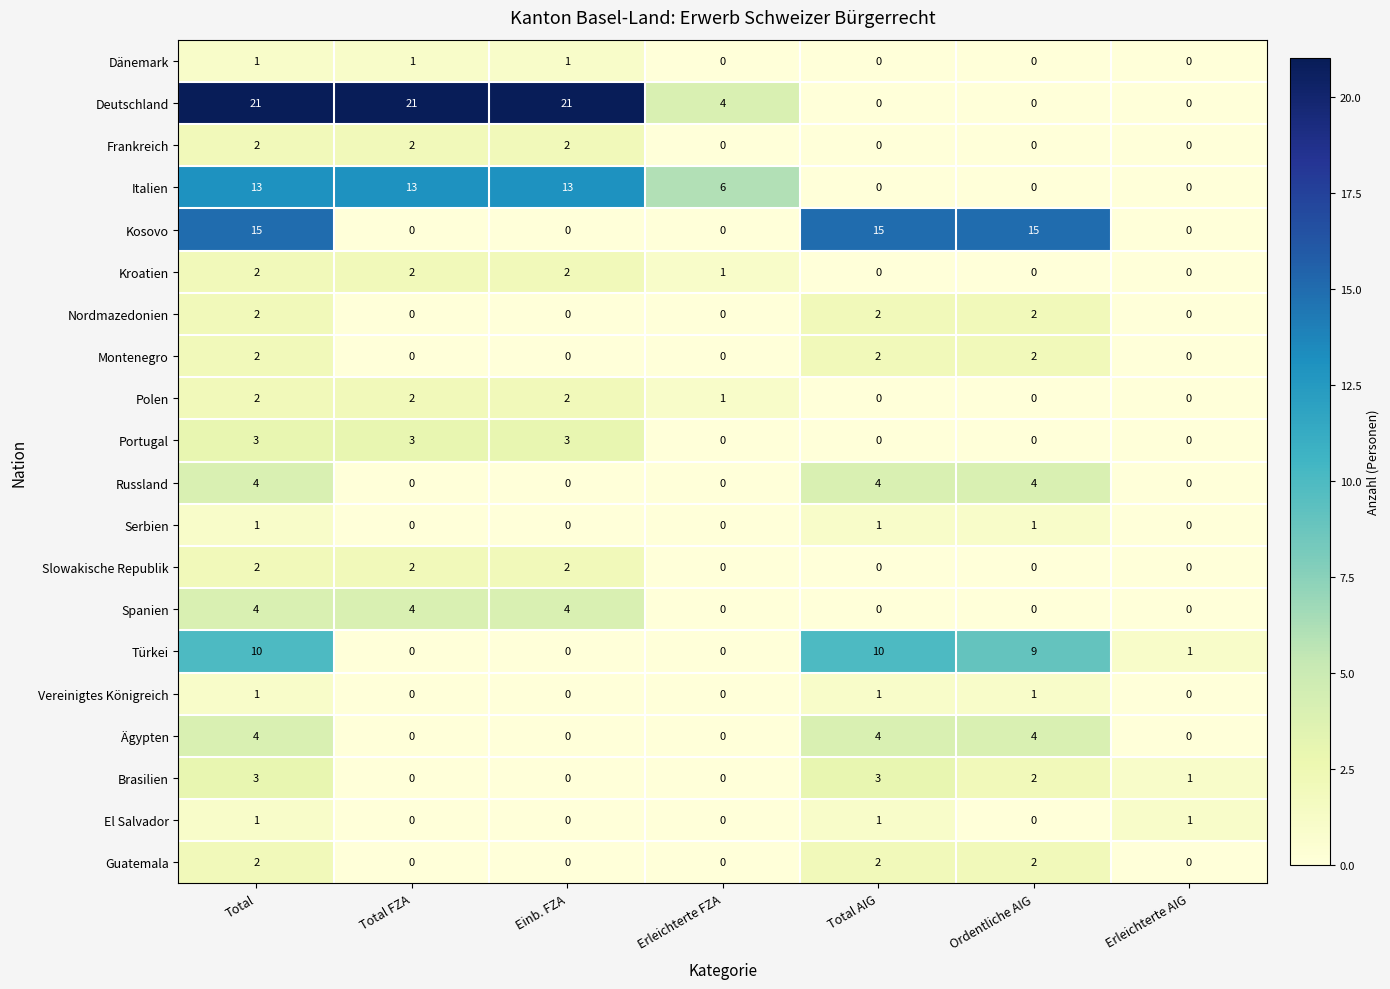

The Serbien series shows 0 at Total AIG. True or false?

False